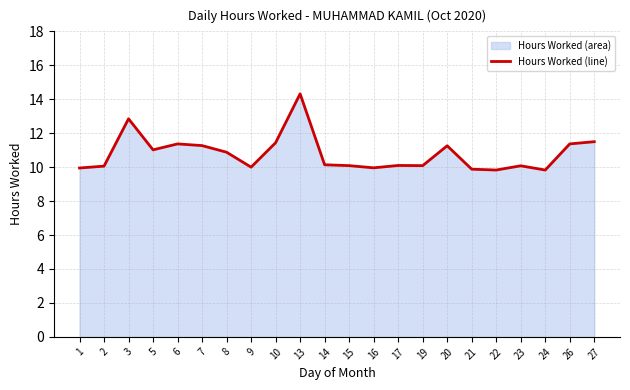

Count the number of data series in this chart.

1